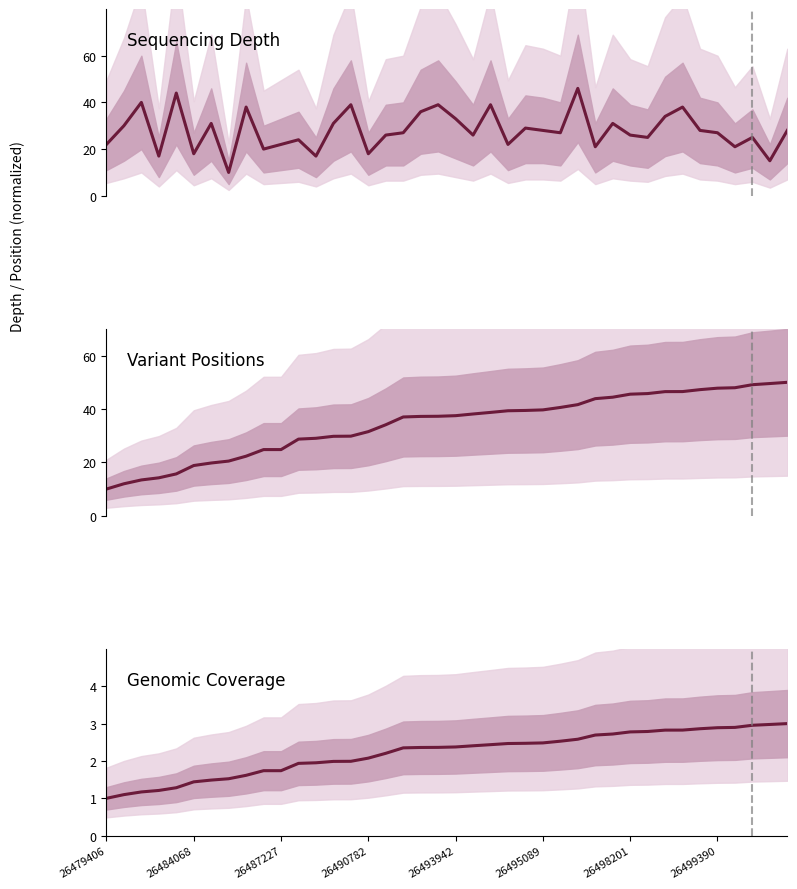

What is the average value of the coverage series?

2.2